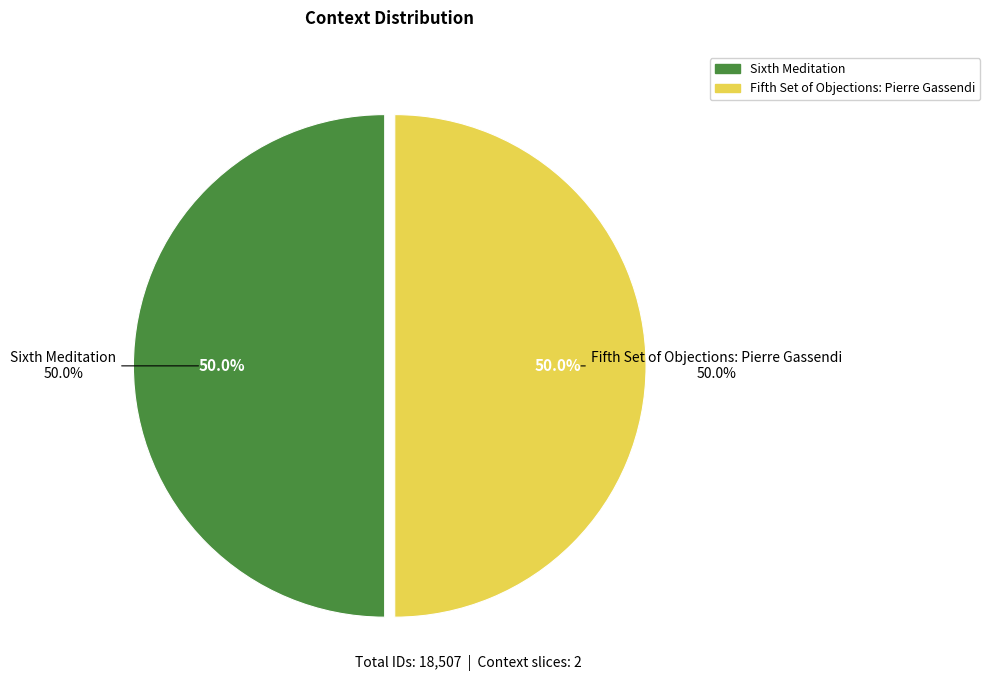

Which slice is the largest?

Fifth Set of Objections: Pierre Gassendi